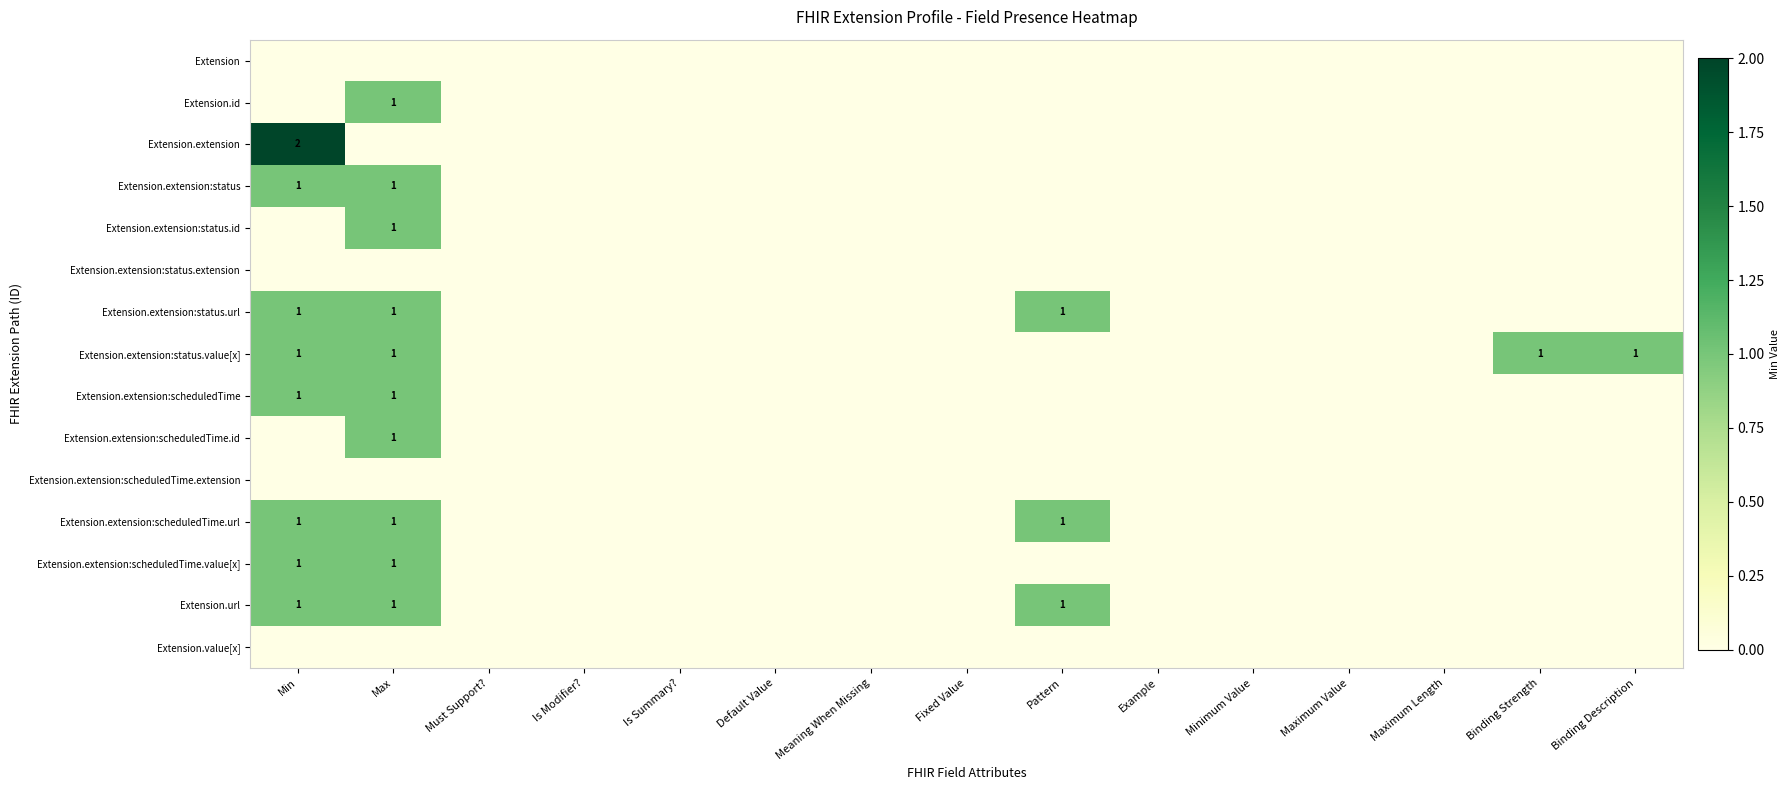

The value of Extension.url at Max is 0. True or false?

False